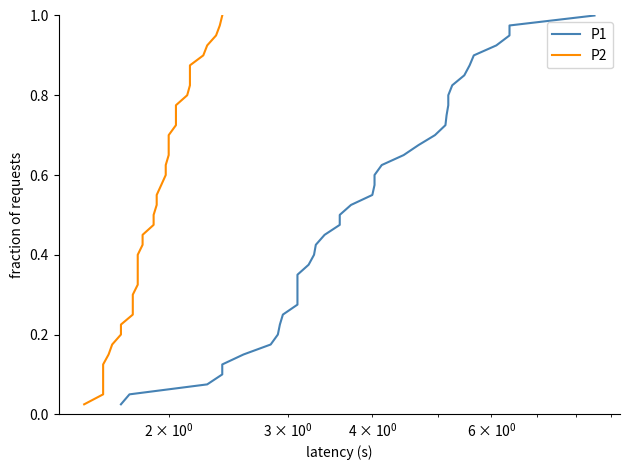

Reading right to left, list all the values displayed in this chart.

P1: 1.0	1.0	0.9	0.9	0.9	0.9	0.8	0.8	0.8	0.8	0.8	0.7	0.7	0.7	0.7	0.6	0.6	0.6	0.6	0.5	0.5	0.5	0.5	0.4	0.4	0.4	0.3	0.3	0.3	0.3	0.2	0.2	0.2	0.2	0.1	0.1	0.1	0.1	0.1	0.0
P2: 1.0	1.0	0.9	0.9	0.9	0.9	0.8	0.8	0.8	0.8	0.8	0.7	0.7	0.7	0.7	0.6	0.6	0.6	0.6	0.5	0.5	0.5	0.5	0.4	0.4	0.4	0.3	0.3	0.3	0.3	0.2	0.2	0.2	0.2	0.1	0.1	0.1	0.1	0.1	0.0